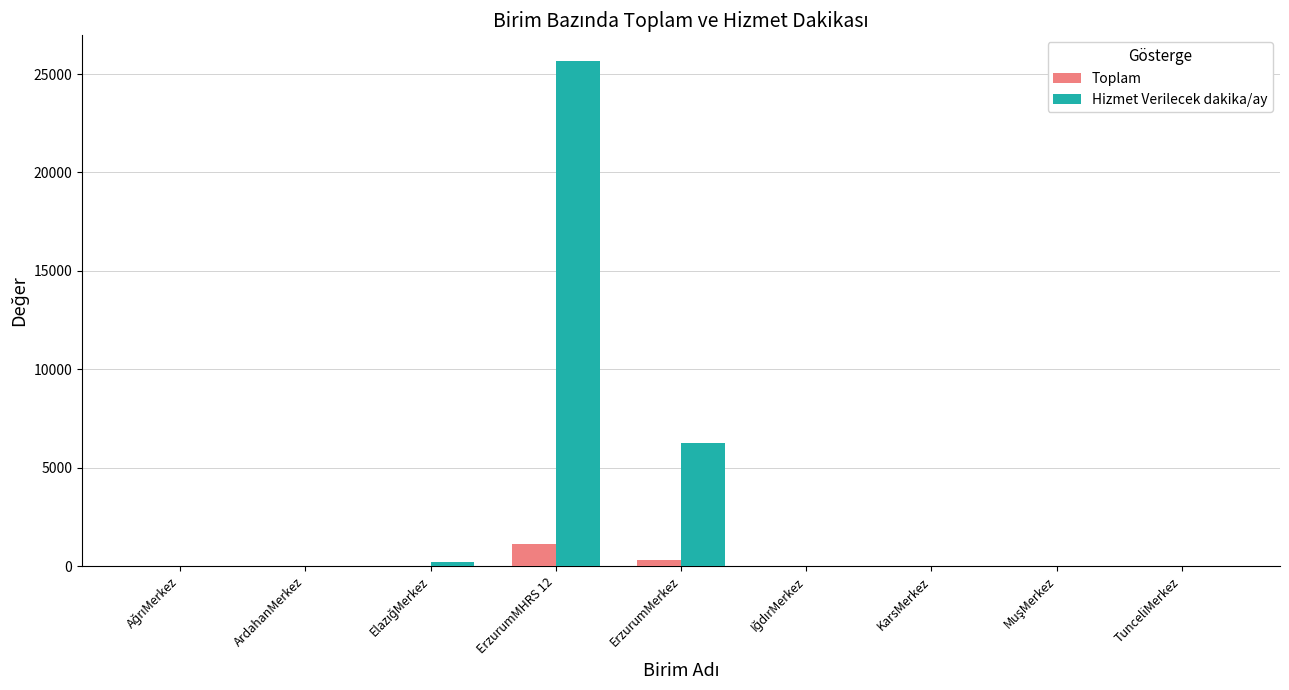

What is the highest value of the Hizmet Verilecek dakika/ay series?

25680